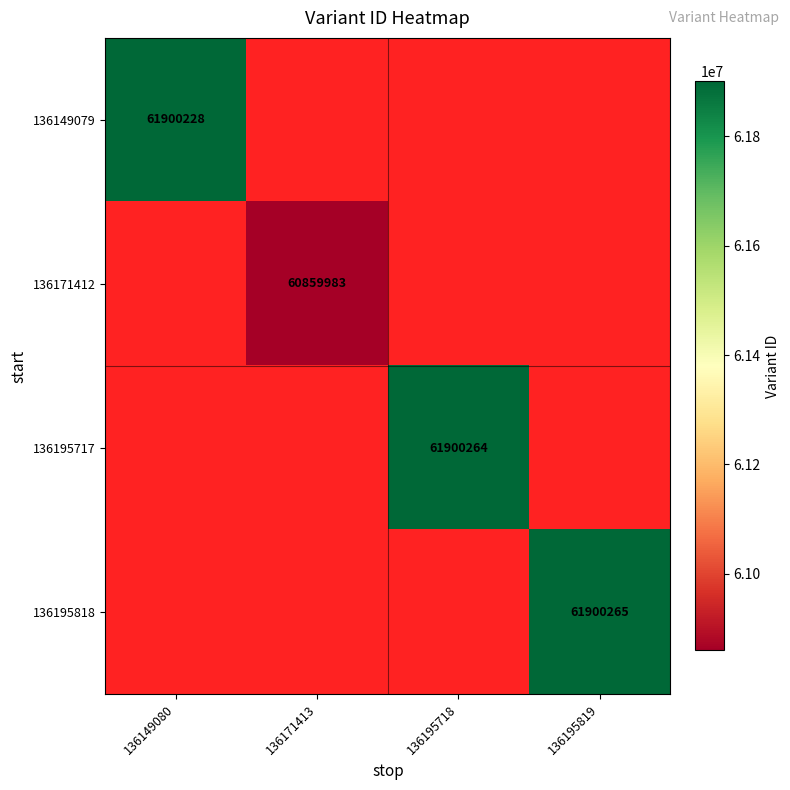

True or false: 136171412 has a value of 21679878 at 136171413.

False